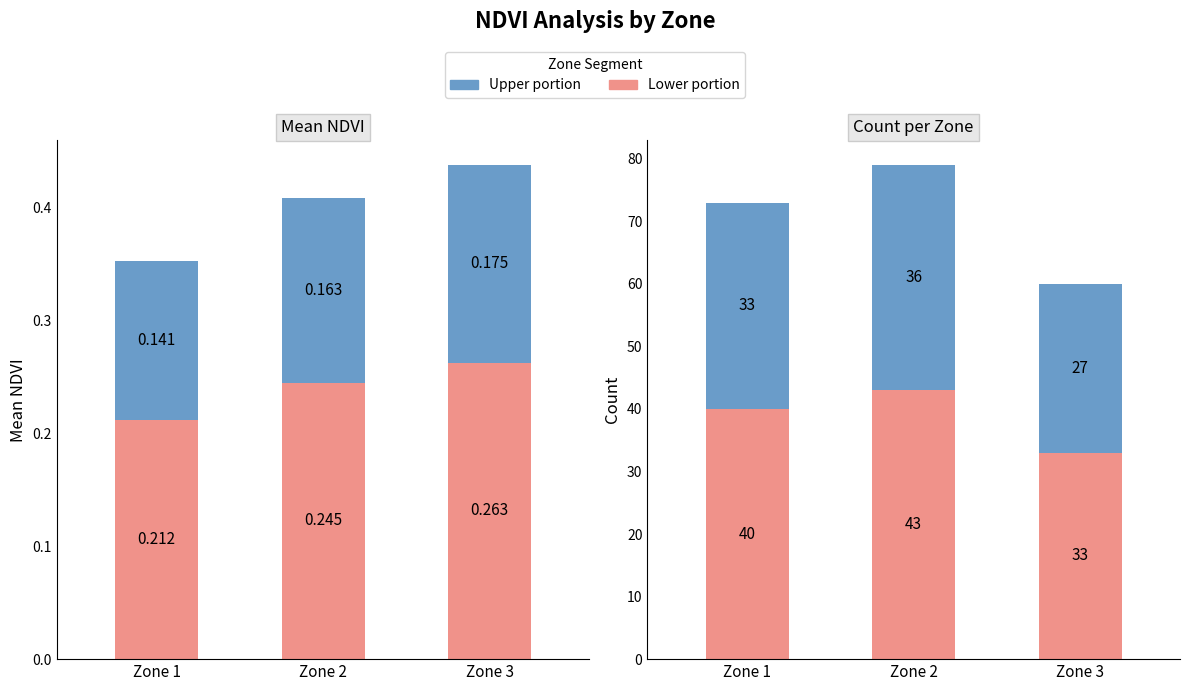

At which label does Upper Count first exceed 33?

Zone 2